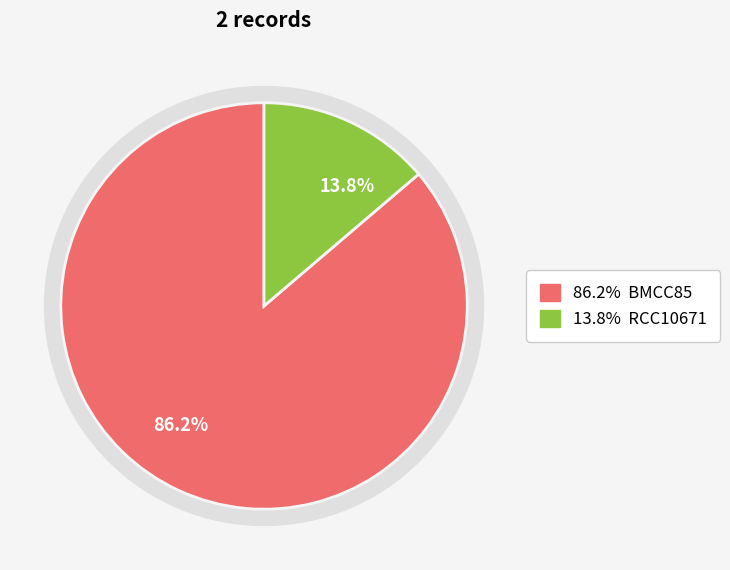

To the nearest percent, what is the difference between the largest and smallest slice percentages?

72%